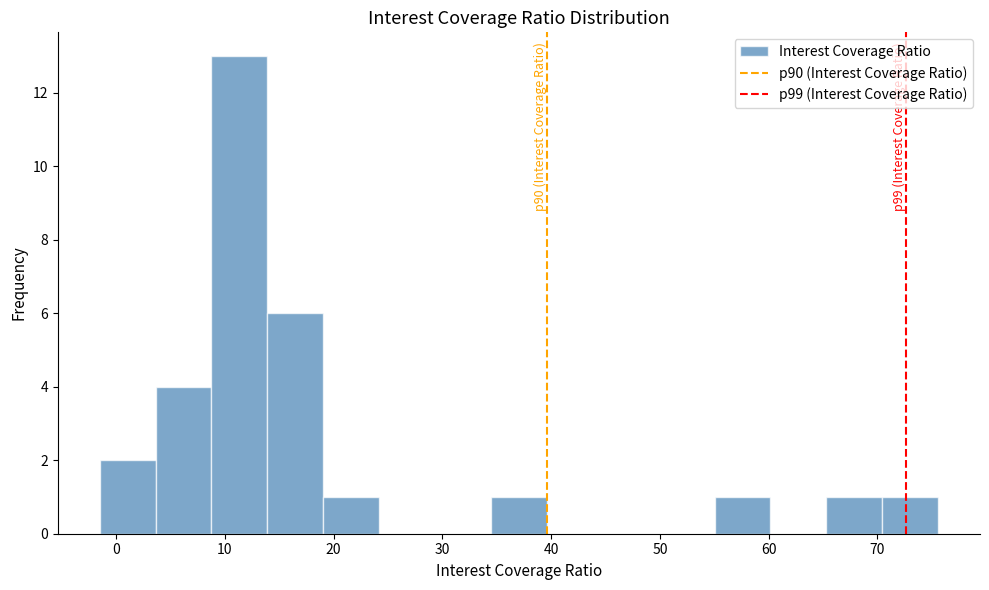

Which range on the x-axis has the tallest bar?

9 to 14